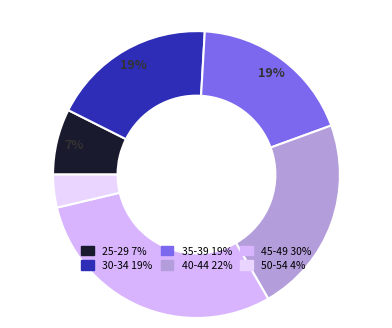

How many segments does this pie chart have?

6